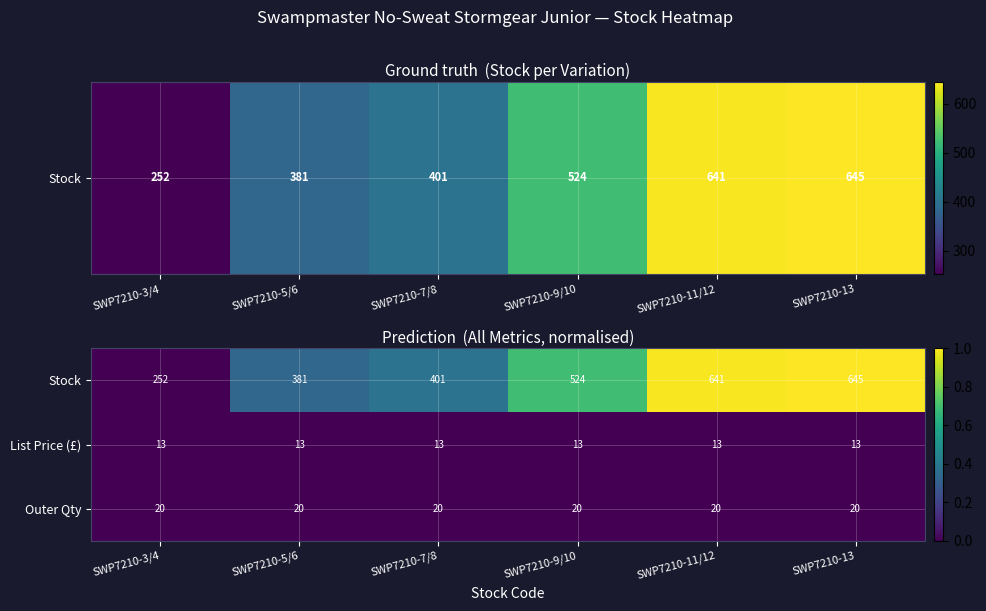

The List Price (£) series shows 13 at SWP7210-3/4. True or false?

True